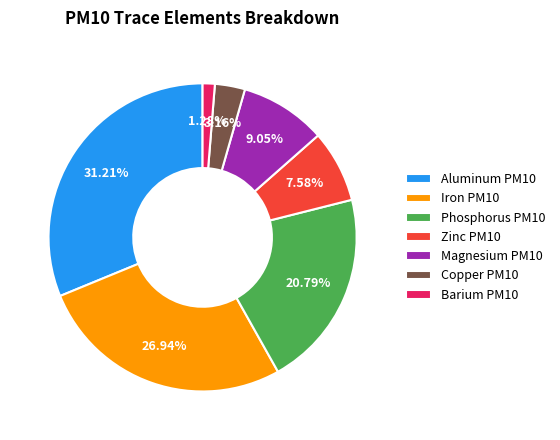

To the nearest percent, what is the difference between the Copper PM10 and Aluminum PM10 slice percentages?

28%